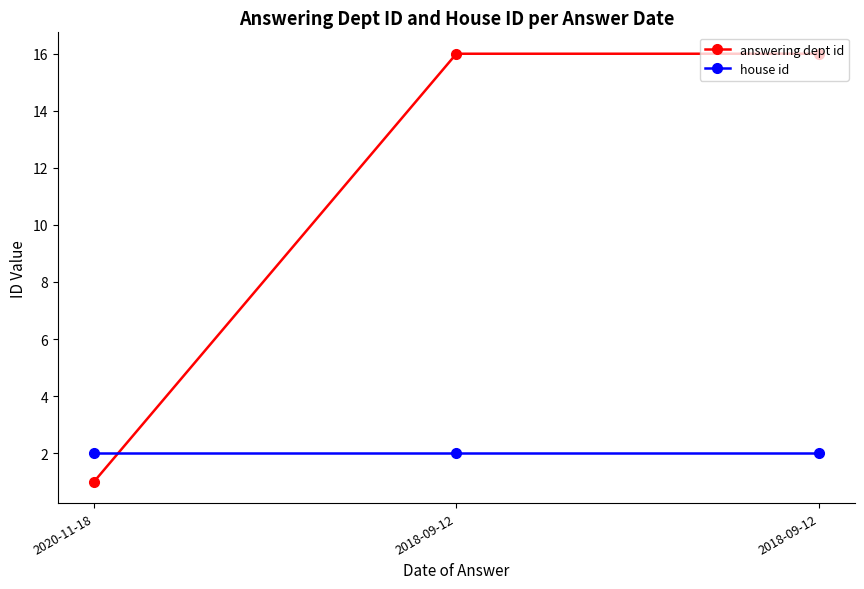

Reading left to right, transcribe all the data shown in this chart.

answering dept id: 2020-11-18=1	2018-09-12=16	2018-09-12=16
house id: 2020-11-18=2	2018-09-12=2	2018-09-12=2